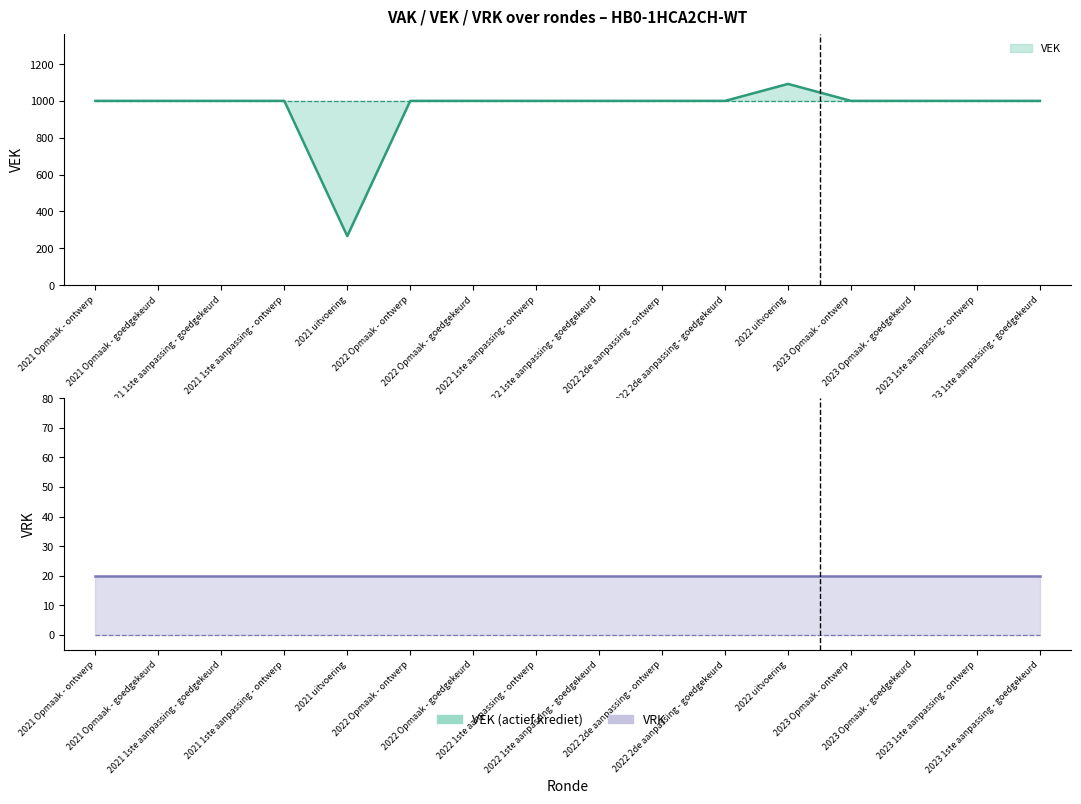

Does the chart have visible grid lines?

No